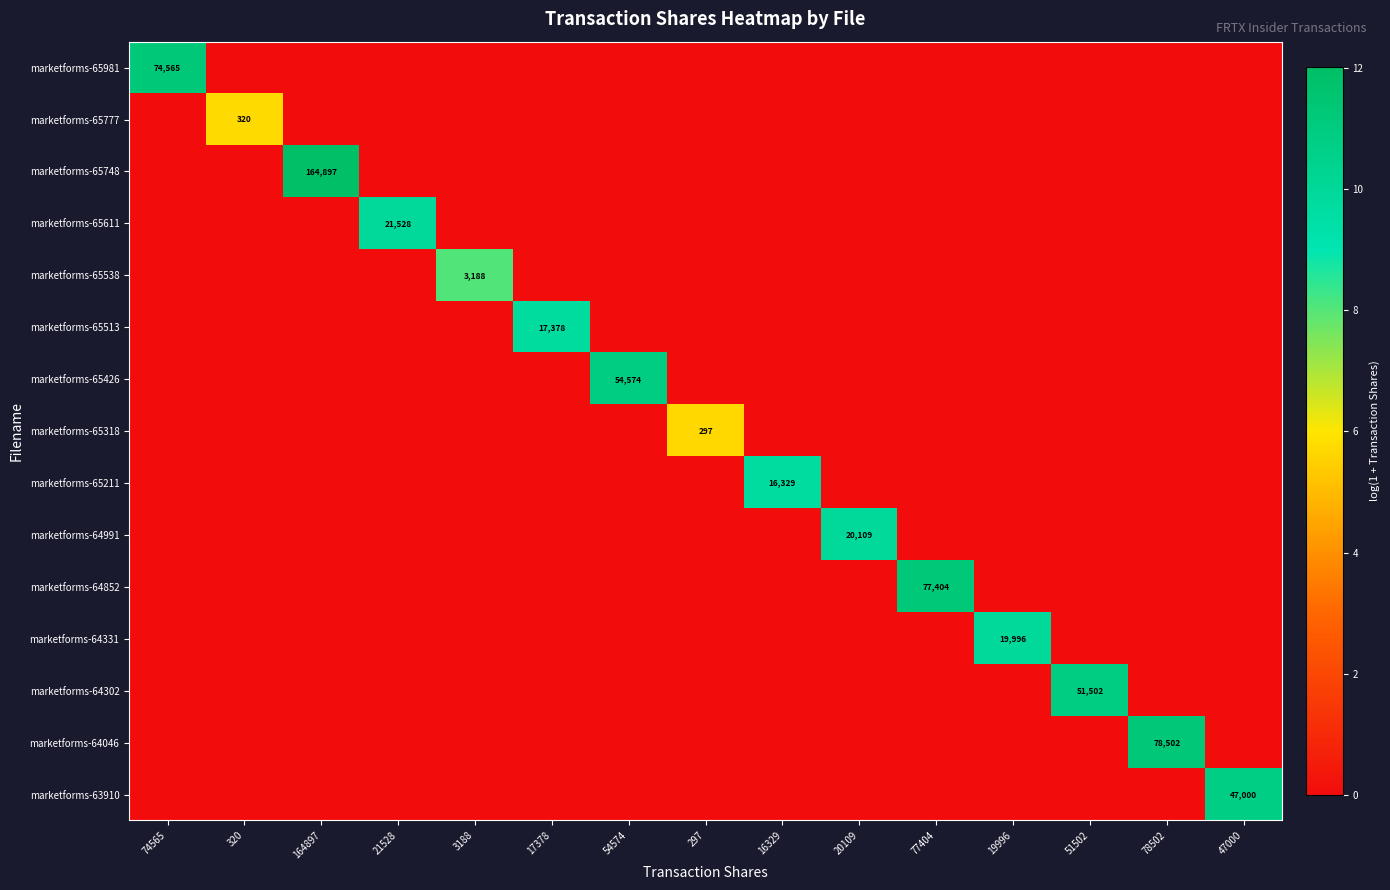

True or false: marketforms-65211 has a value of 4.5 at 17378.

False